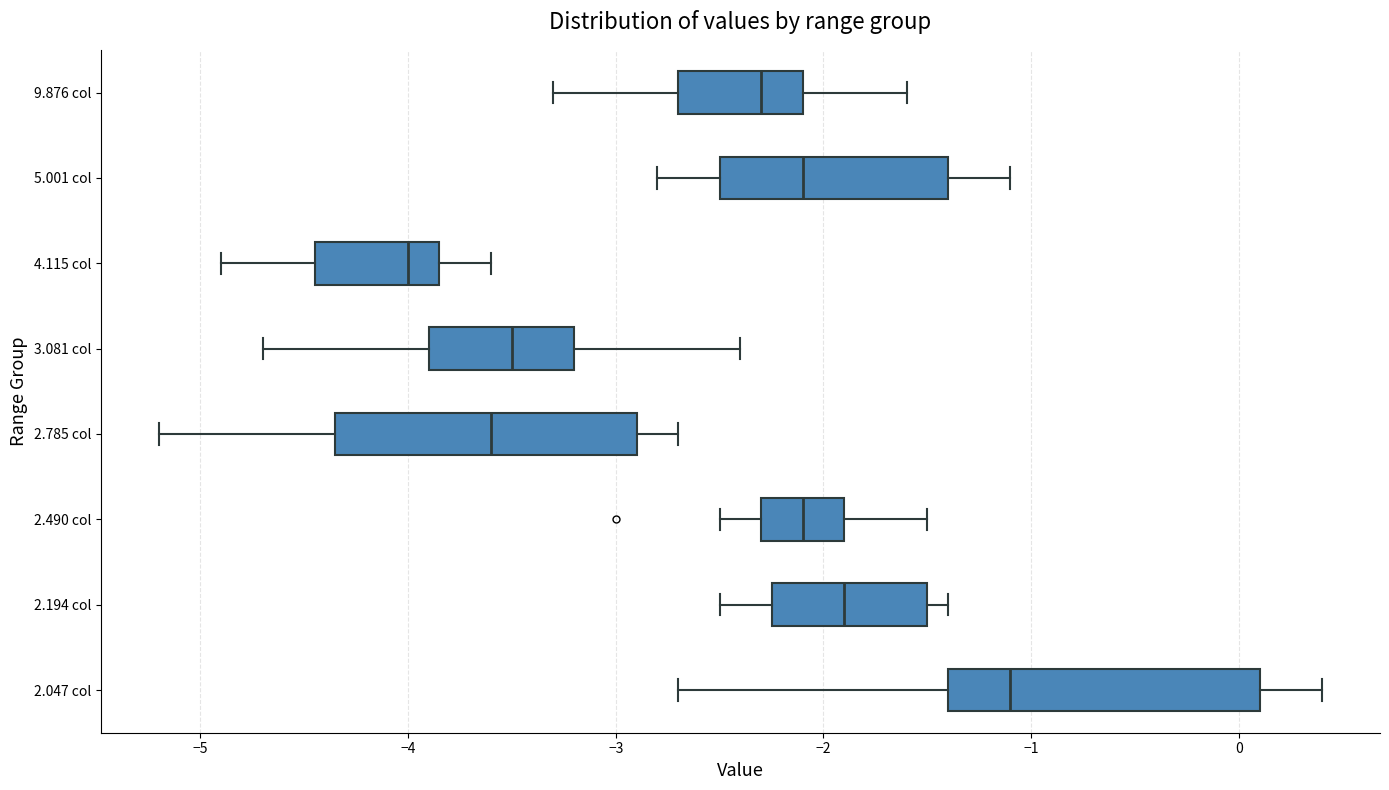

Which box has the furthest to the right median line?

2.047 col